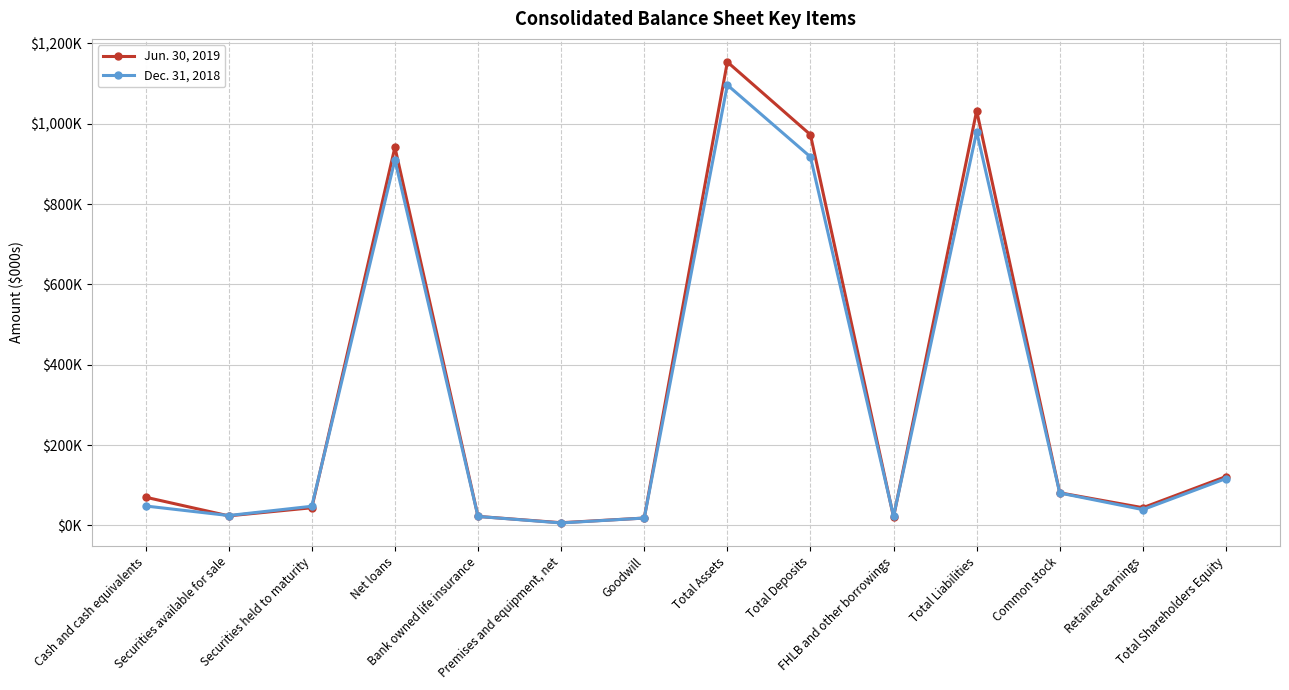

True or false: Jun. 30, 2019 and Dec. 31, 2018 intersect in this chart.

True